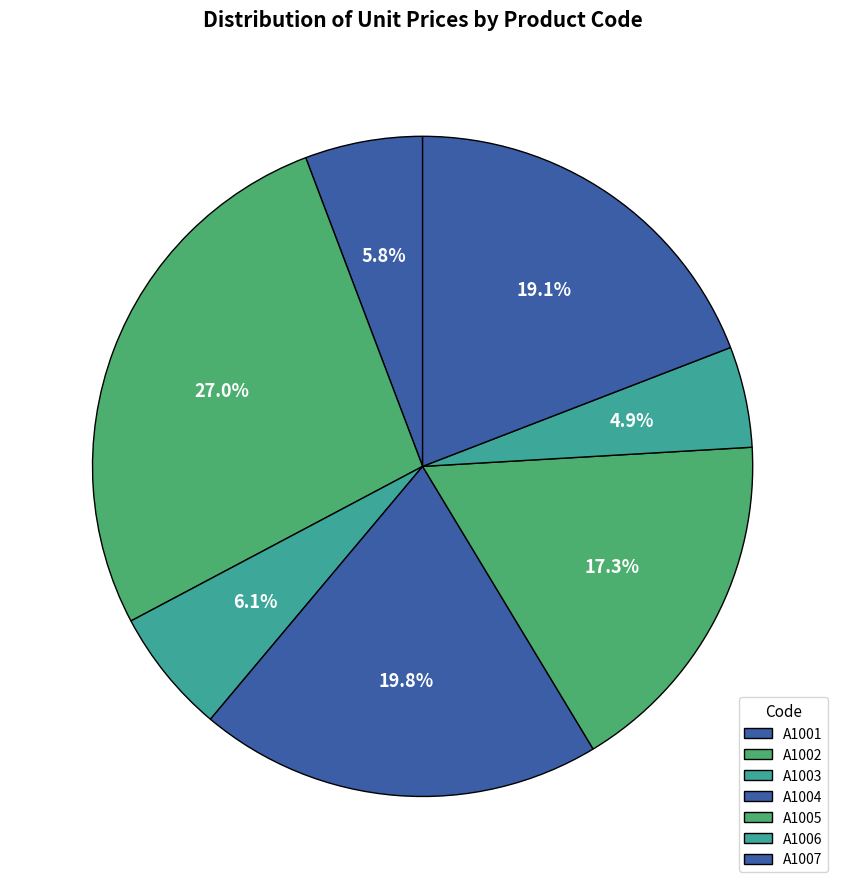

How many slices are in this pie chart?

7